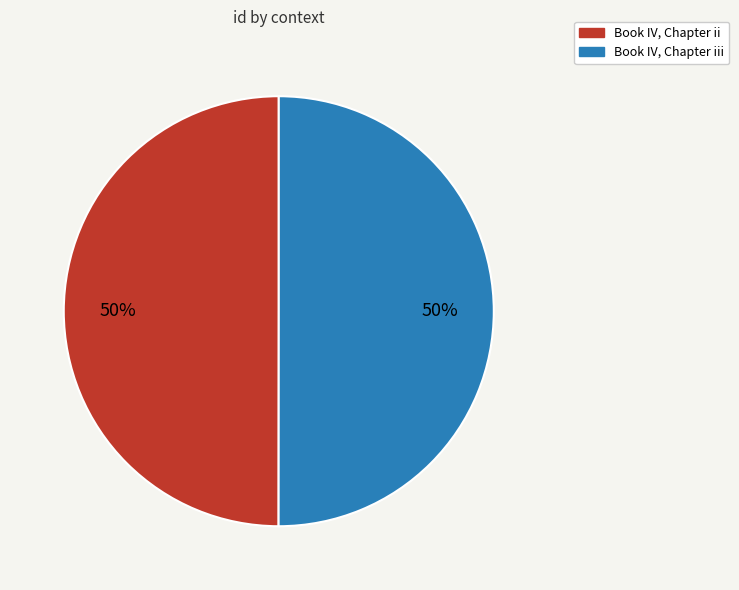

Approximately how many times larger is the value at Book IV, Chapter iii compared to Book IV, Chapter ii?

1.0